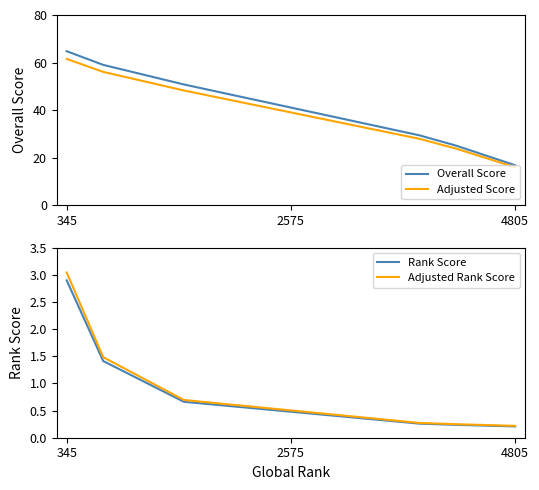

What is the value of the Overall Score point at the 2nd from the left?

59.0